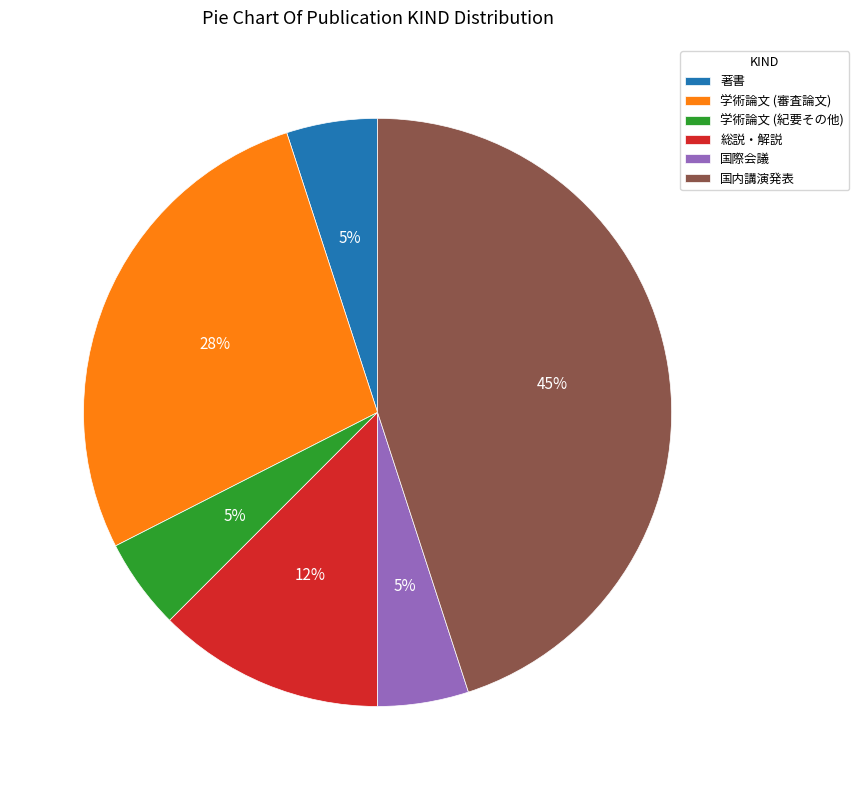

Between 総説・解説 and 国際会議, which is larger?

総説・解説